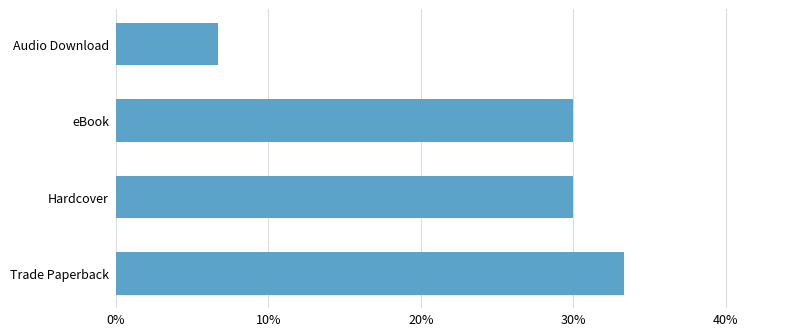

What is the sum of the values at Trade Paperback and eBook?

63.3